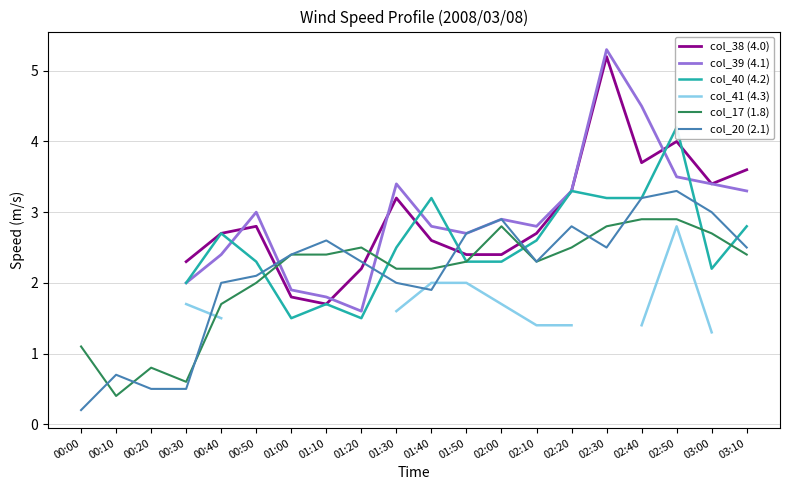

At which label does col_20 (2.1) reach its peak?

02:50